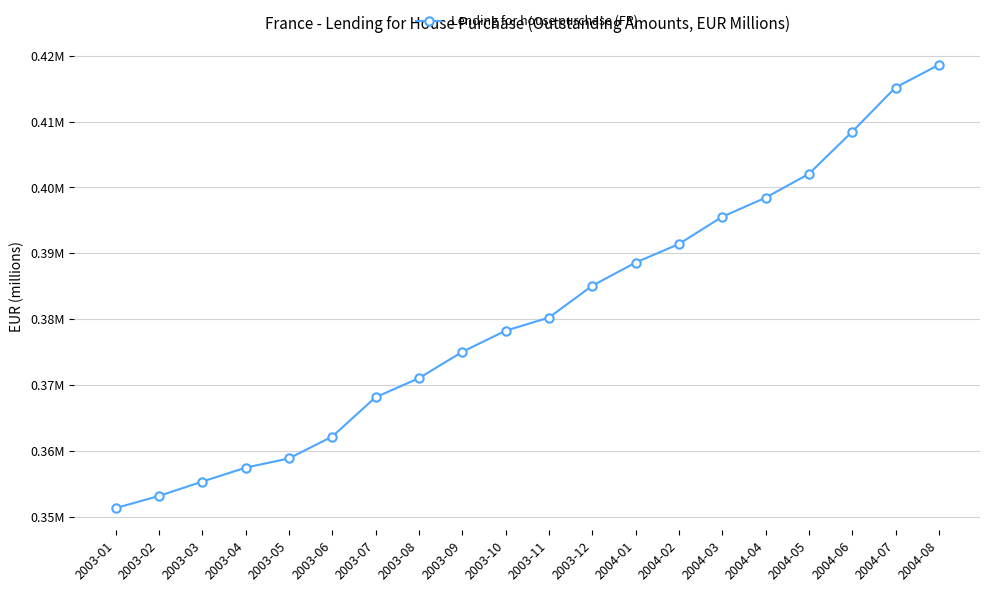

The chart shows a value of 222215 at 2003-05. True or false?

False